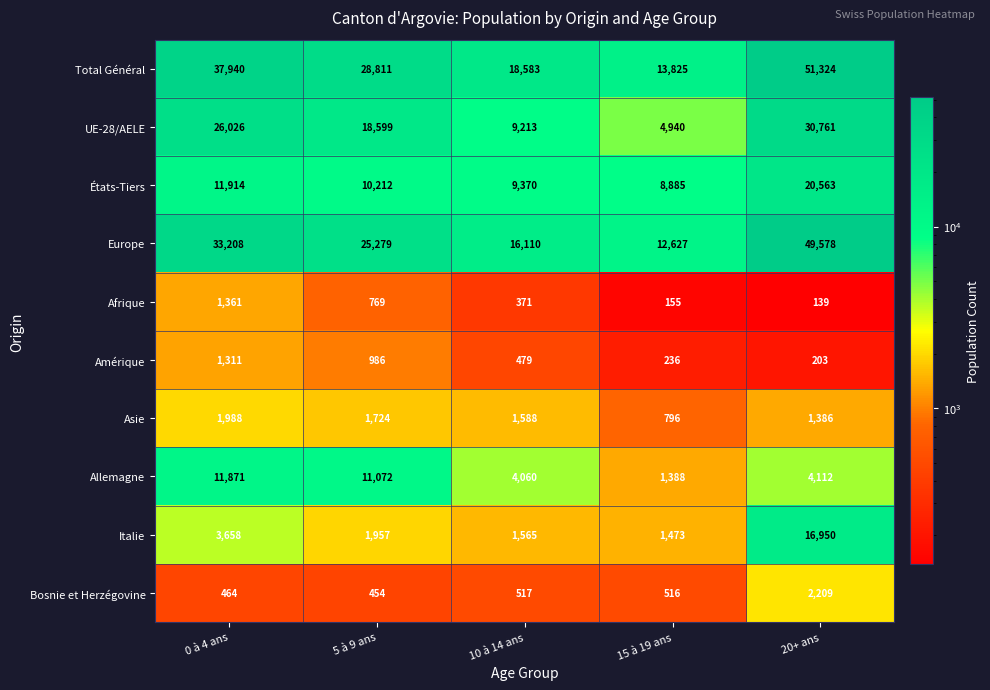

The value of Bosnie et Herzégovine at 20+ ans is 2209. True or false?

True